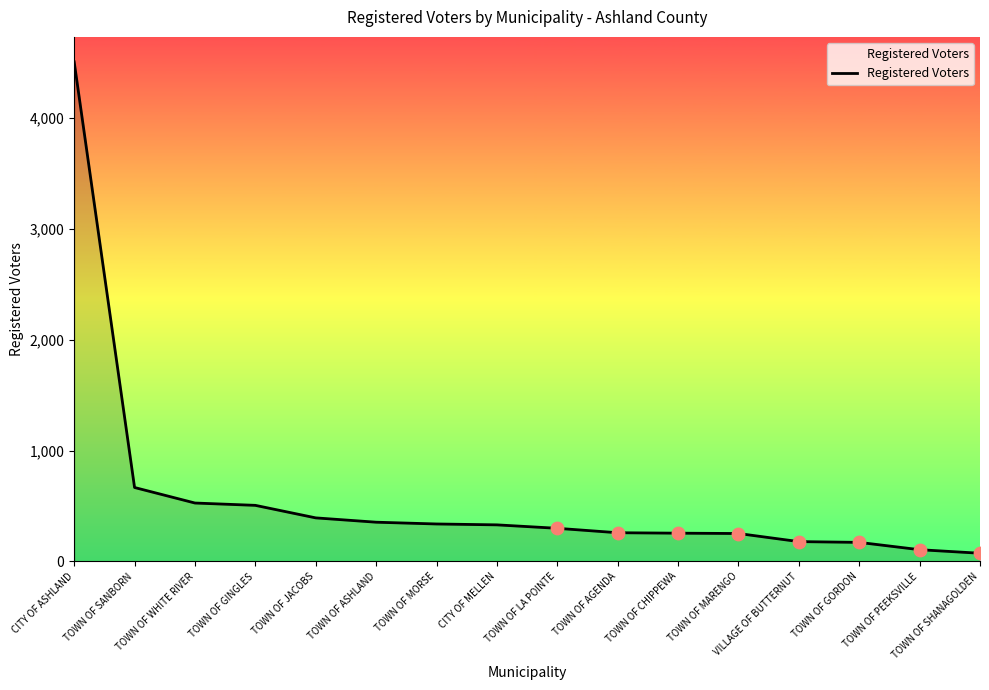

Approximately how many times larger is the value at TOWN OF GINGLES compared to CITY OF ASHLAND?

0.1